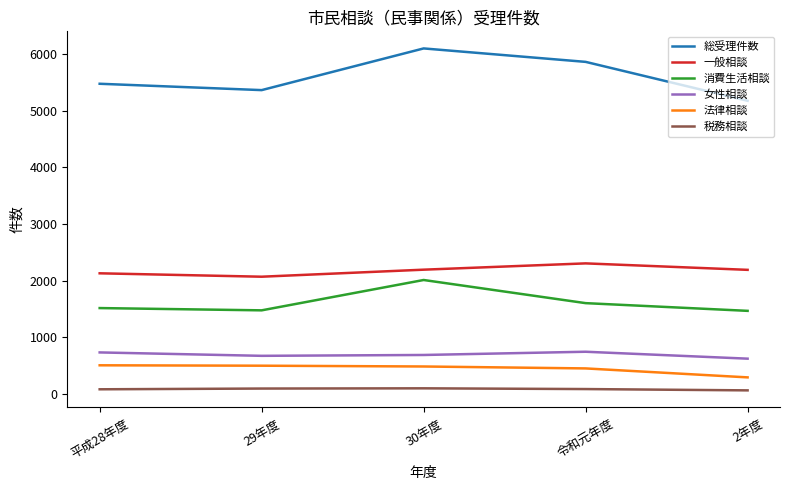

What is the lowest value of the 一般相談 series?

2070